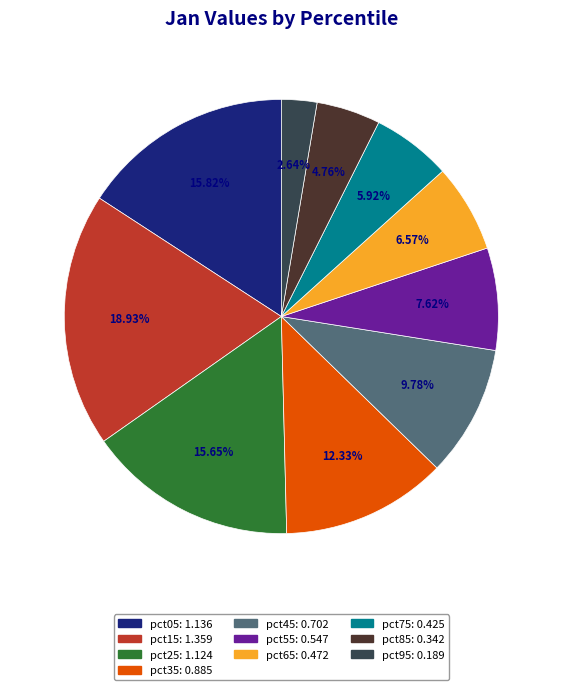

Which slice is the largest?

pct15